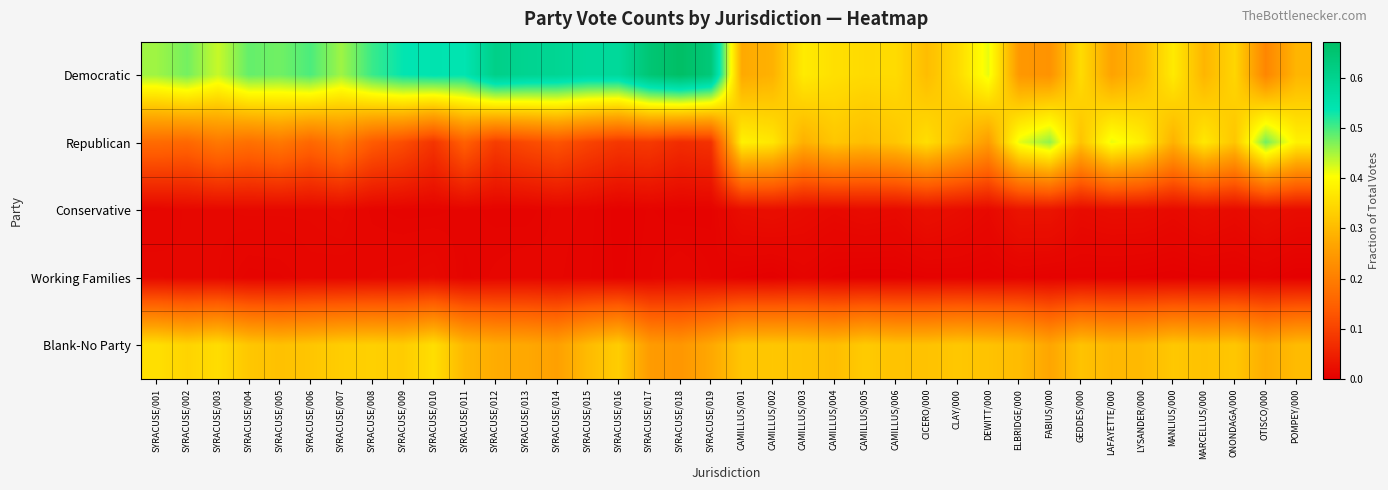

Count the number of categories in the chart.

38